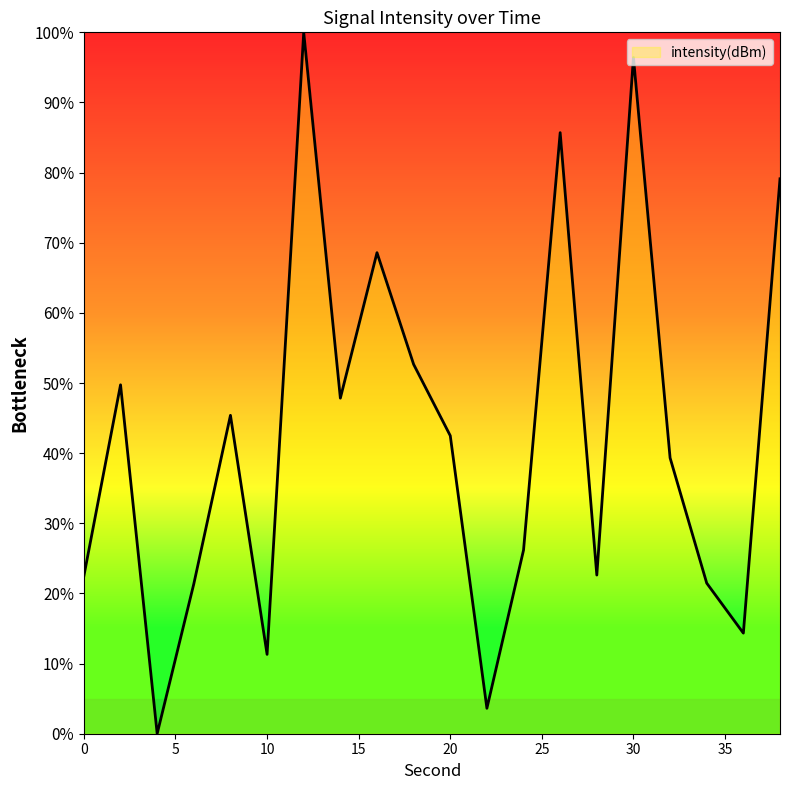

Does the chart display data point markers on the line(s)?

No